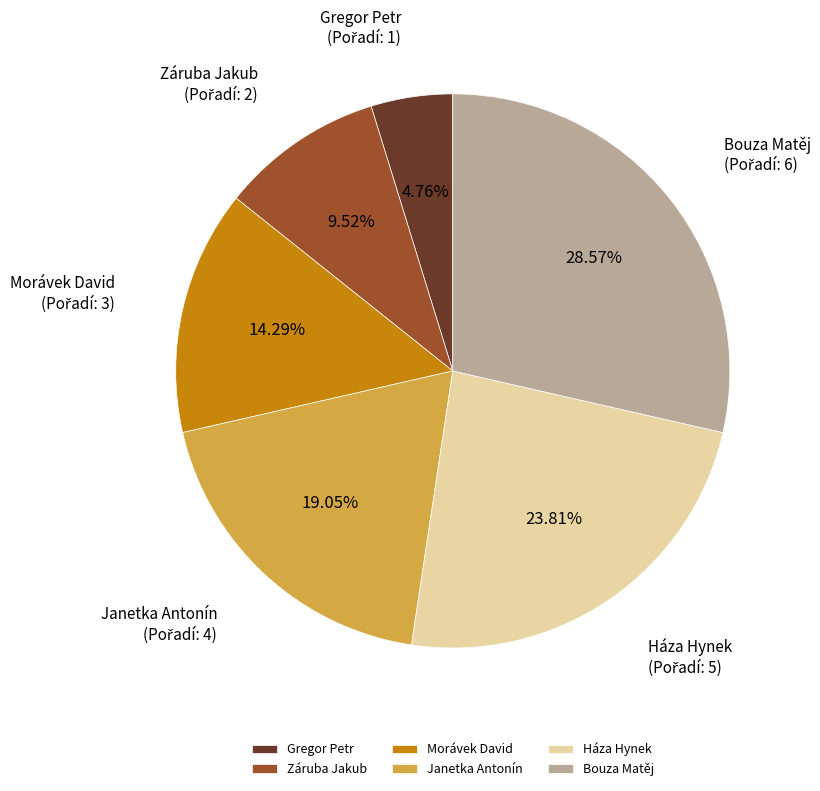

Does Janetka Antonín represent more than half of the total?

No